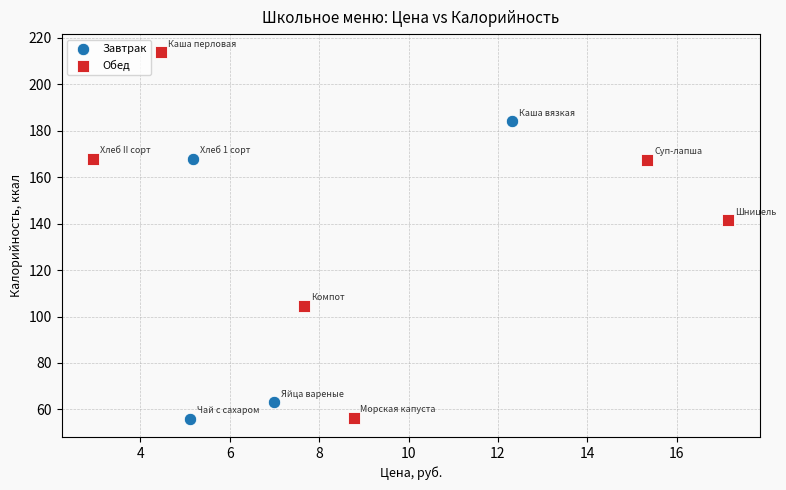

Which series reaches the maximum Y coordinate?

Обед